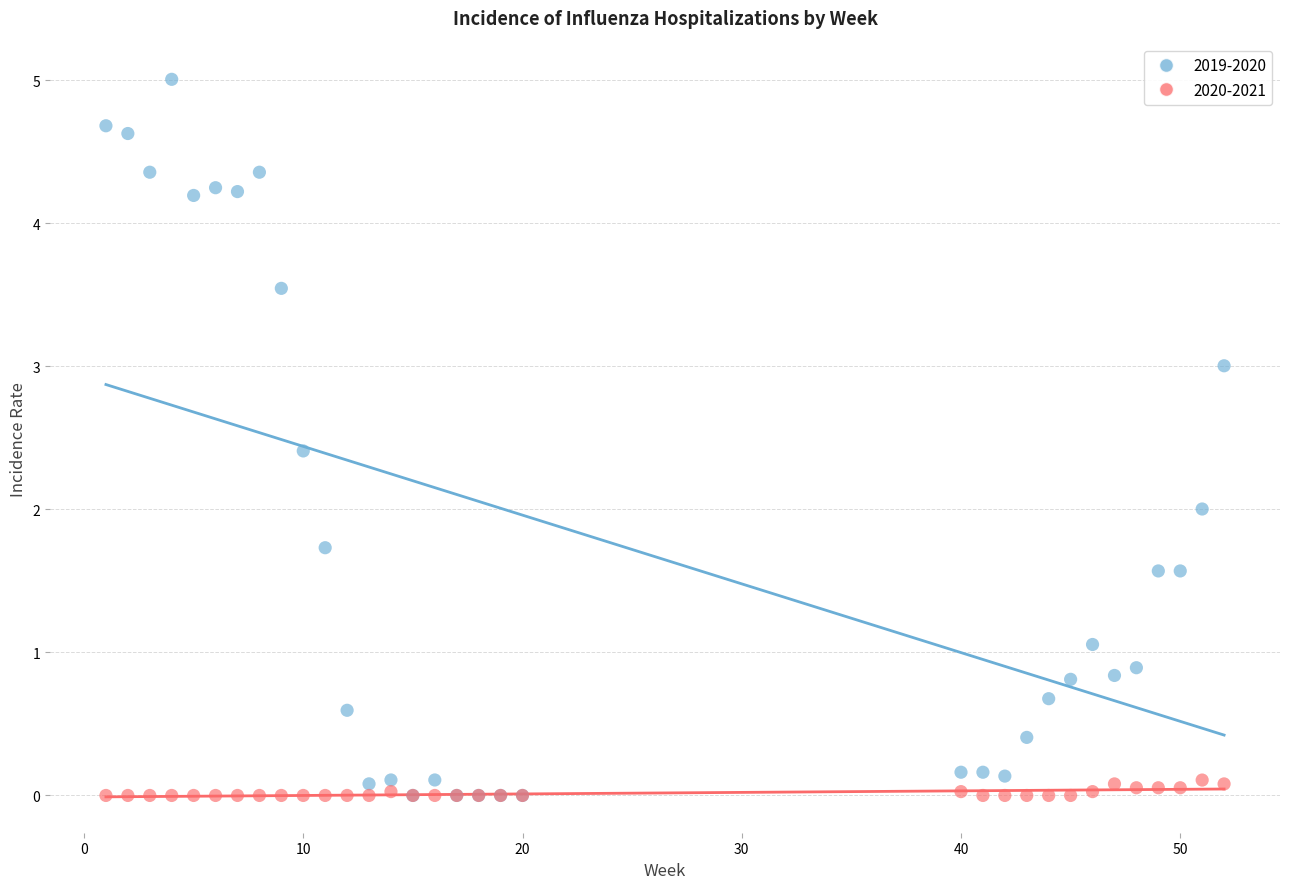

Which series has the largest Y range (max minus min)?

2019-2020